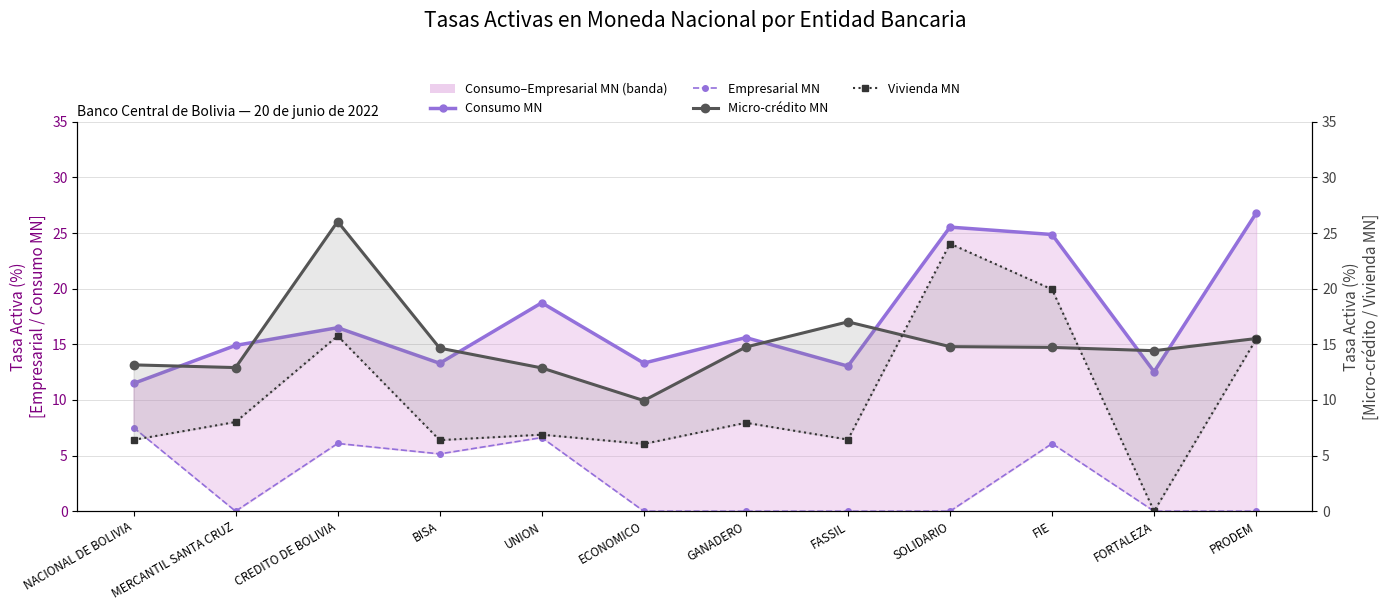

What is the average value of the Empresarial MN (lower band) series?

2.6